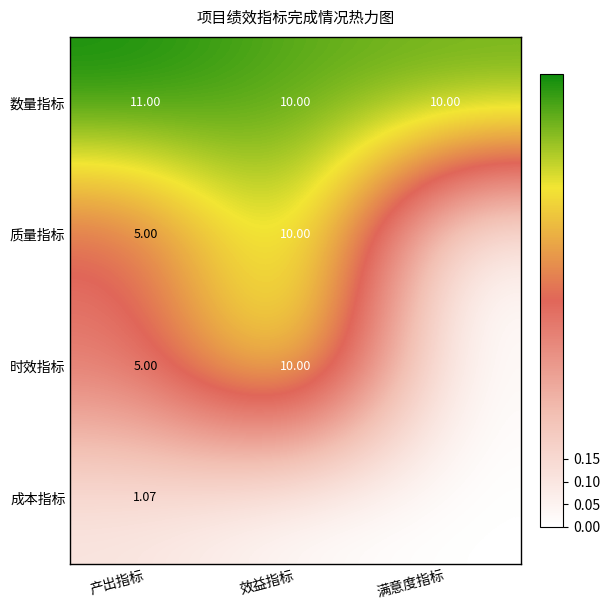

At which label does 数量指标 reach its peak?

产出指标